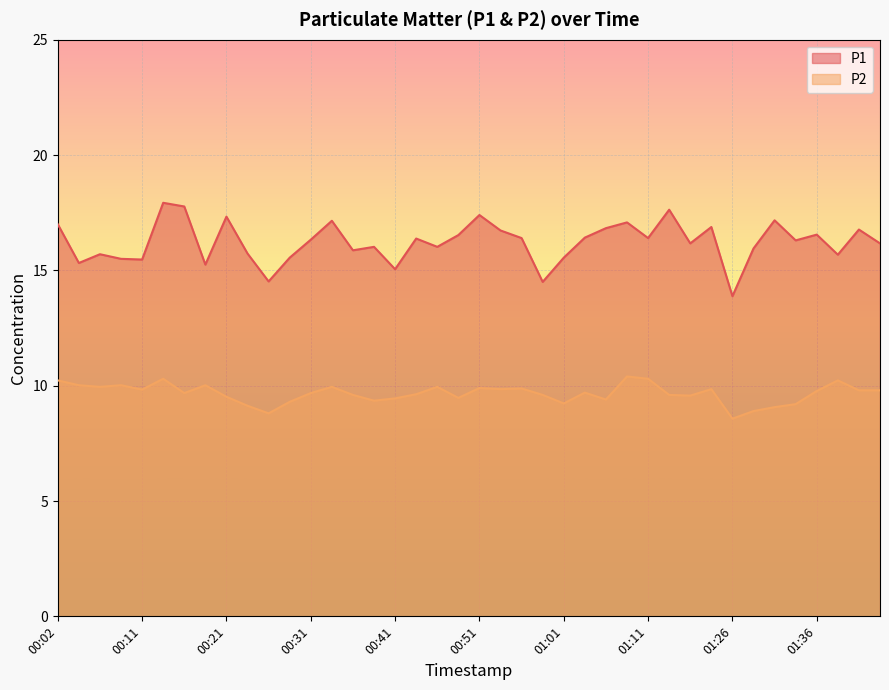

List the series in order of their overall mean, lowest first.

P2, P1